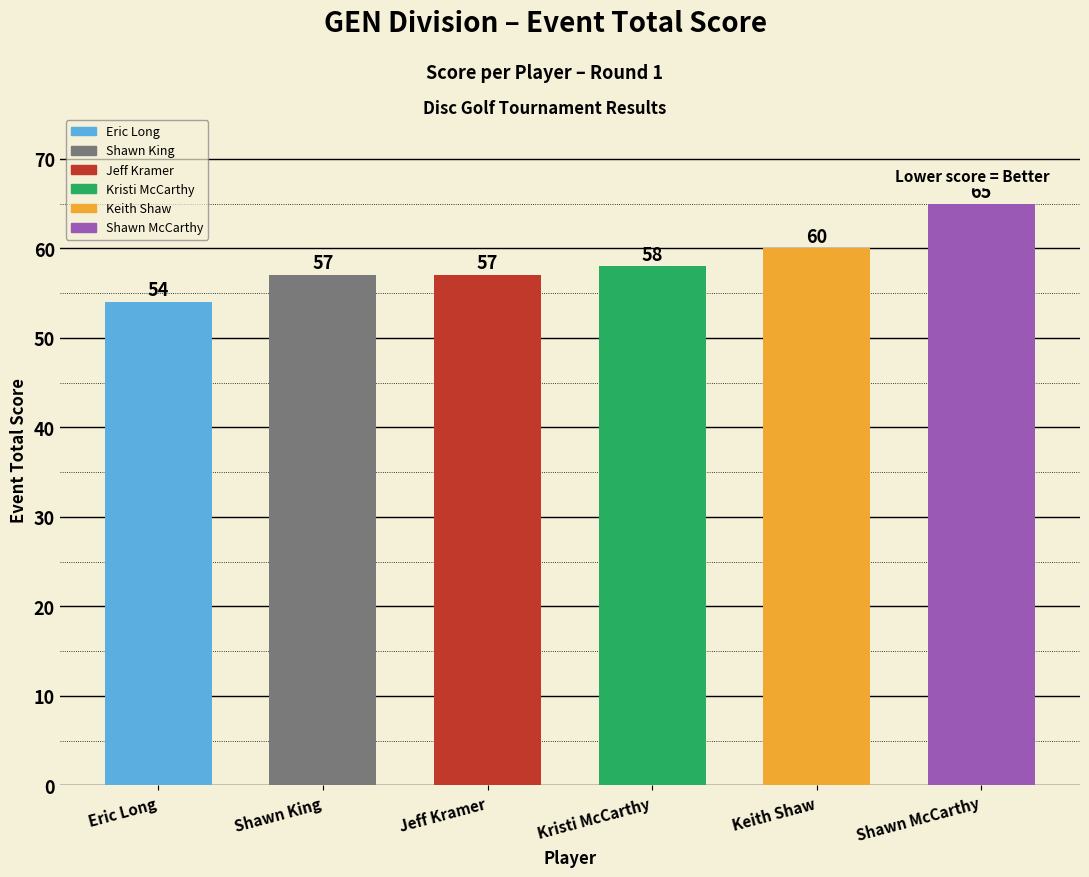

How many categories are shown in the chart?

6